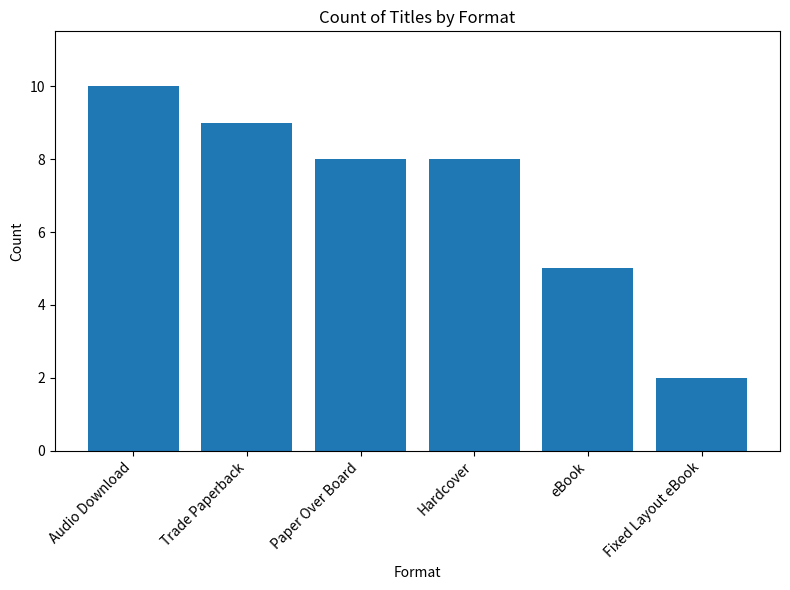

Is it true that the value at Hardcover is 8?

True